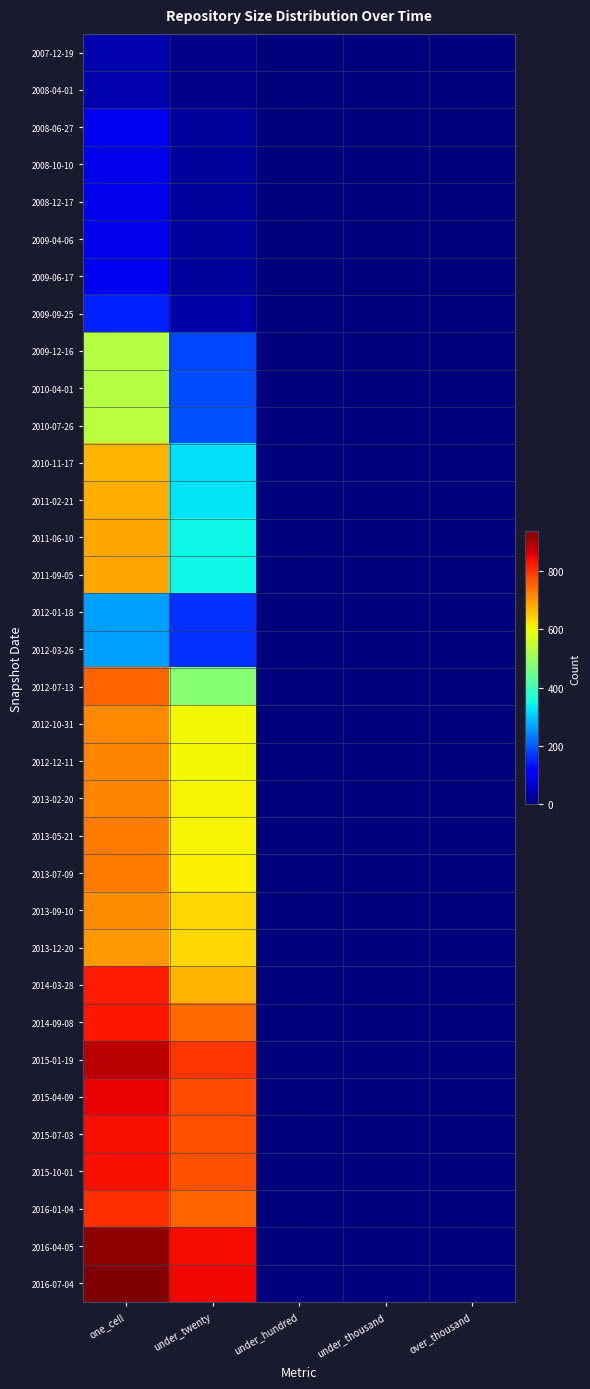

Reading right to left, what are all the values shown in this chart?

2007-12-19: over_thousand=0	under_thousand=0	under_hundred=0	under_twenty=9	one_cell=40
2008-04-01: over_thousand=0	under_thousand=0	under_hundred=0	under_twenty=9	one_cell=40
2008-06-27: over_thousand=0	under_thousand=0	under_hundred=0	under_twenty=24	one_cell=94
2008-10-10: over_thousand=0	under_thousand=0	under_hundred=0	under_twenty=22	one_cell=88
2008-12-17: over_thousand=0	under_thousand=0	under_hundred=0	under_twenty=22	one_cell=88
2009-04-06: over_thousand=0	under_thousand=0	under_hundred=0	under_twenty=22	one_cell=90
2009-06-17: over_thousand=0	under_thousand=0	under_hundred=0	under_twenty=22	one_cell=92
2009-09-25: over_thousand=0	under_thousand=0	under_hundred=0	under_twenty=34	one_cell=148
2009-12-16: over_thousand=0	under_thousand=0	under_hundred=0	under_twenty=184	one_cell=531
2010-04-01: over_thousand=0	under_thousand=0	under_hundred=0	under_twenty=187	one_cell=531
2010-07-26: over_thousand=0	under_thousand=0	under_hundred=0	under_twenty=192	one_cell=538
2010-11-17: over_thousand=0	under_thousand=0	under_hundred=0	under_twenty=323	one_cell=671
2011-02-21: over_thousand=0	under_thousand=0	under_hundred=0	under_twenty=326	one_cell=677
2011-06-10: over_thousand=0	under_thousand=0	under_hundred=0	under_twenty=344	one_cell=683
2011-09-05: over_thousand=0	under_thousand=0	under_hundred=0	under_twenty=344	one_cell=683
2012-01-18: over_thousand=0	under_thousand=0	under_hundred=0	under_twenty=163	one_cell=264
2012-03-26: over_thousand=0	under_thousand=0	under_hundred=0	under_twenty=162	one_cell=263
2012-07-13: over_thousand=0	under_thousand=0	under_hundred=0	under_twenty=481	one_cell=749
2012-10-31: over_thousand=0	under_thousand=0	under_hundred=0	under_twenty=604	one_cell=715
2012-12-11: over_thousand=0	under_thousand=0	under_hundred=0	under_twenty=606	one_cell=719
2013-02-20: over_thousand=0	under_thousand=0	under_hundred=0	under_twenty=607	one_cell=719
2013-05-21: over_thousand=0	under_thousand=0	under_hundred=0	under_twenty=607	one_cell=730
2013-07-09: over_thousand=0	under_thousand=0	under_hundred=0	under_twenty=611	one_cell=727
2013-09-10: over_thousand=0	under_thousand=0	under_hundred=0	under_twenty=637	one_cell=709
2013-12-20: over_thousand=0	under_thousand=0	under_hundred=0	under_twenty=637	one_cell=699
2014-03-28: over_thousand=0	under_thousand=0	under_hundred=0	under_twenty=670	one_cell=823
2014-09-08: over_thousand=0	under_thousand=0	under_hundred=0	under_twenty=745	one_cell=828
2015-01-19: over_thousand=0	under_thousand=0	under_hundred=0	under_twenty=797	one_cell=887
2015-04-09: over_thousand=0	under_thousand=0	under_hundred=0	under_twenty=777	one_cell=849
2015-07-03: over_thousand=0	under_thousand=0	under_hundred=0	under_twenty=768	one_cell=834
2015-10-01: over_thousand=0	under_thousand=0	under_hundred=0	under_twenty=769	one_cell=836
2016-01-04: over_thousand=0	under_thousand=0	under_hundred=0	under_twenty=749	one_cell=801
2016-04-05: over_thousand=0	under_thousand=0	under_hundred=0	under_twenty=840	one_cell=924
2016-07-04: over_thousand=0	under_thousand=0	under_hundred=0	under_twenty=842	one_cell=935